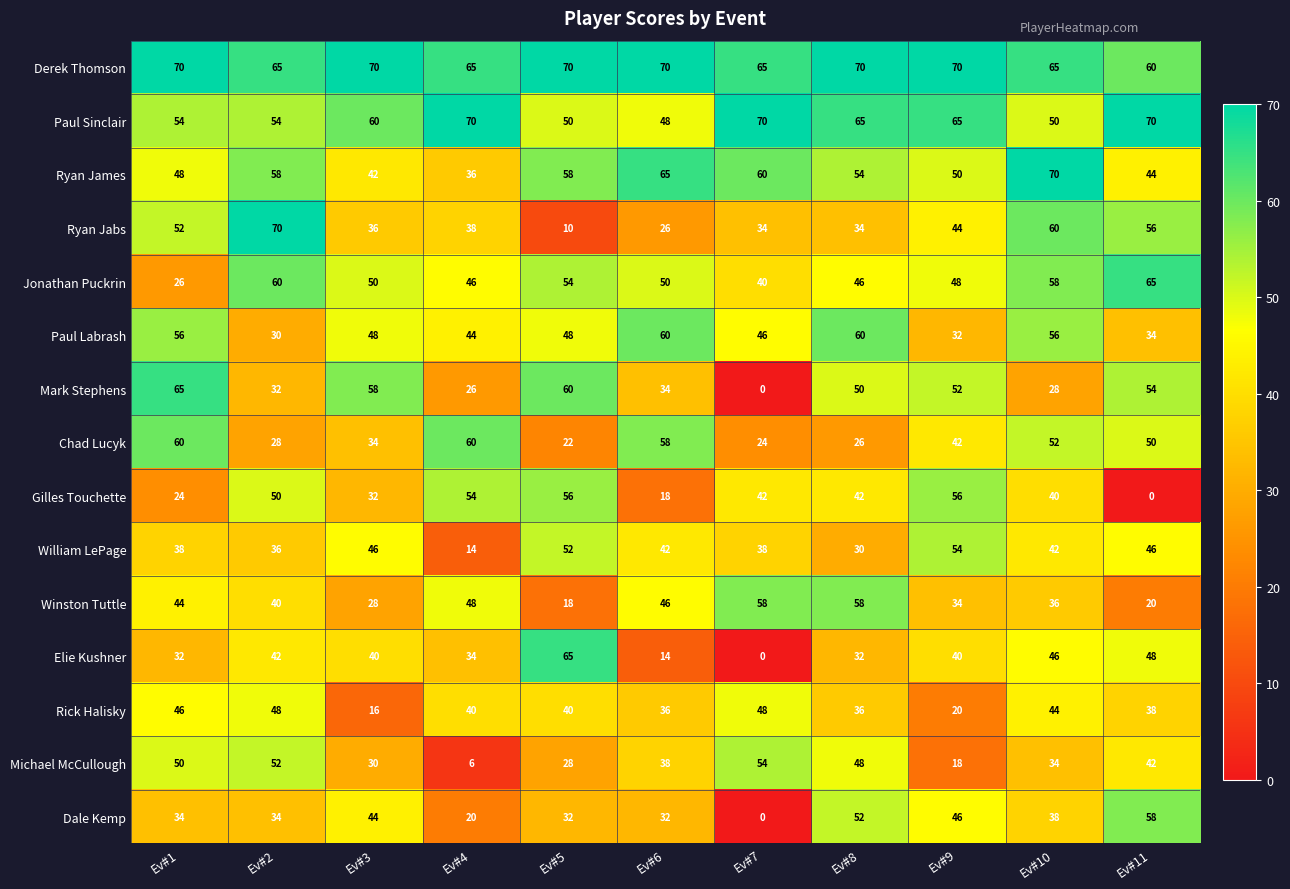

Where does the Paul Labrash series first go above 48?

Ev#1